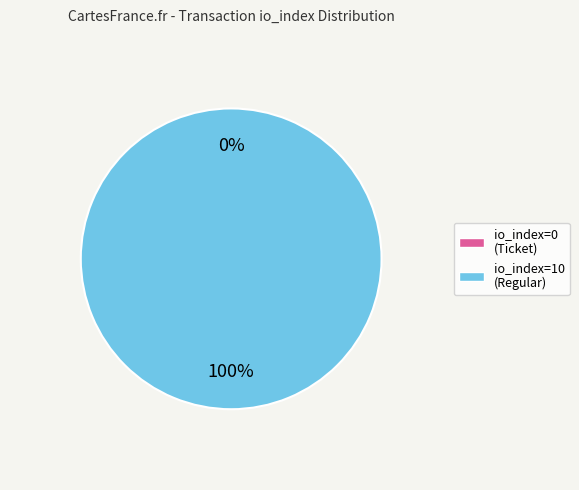

To the nearest percent, what is the difference between the largest and smallest slice percentages?

100%